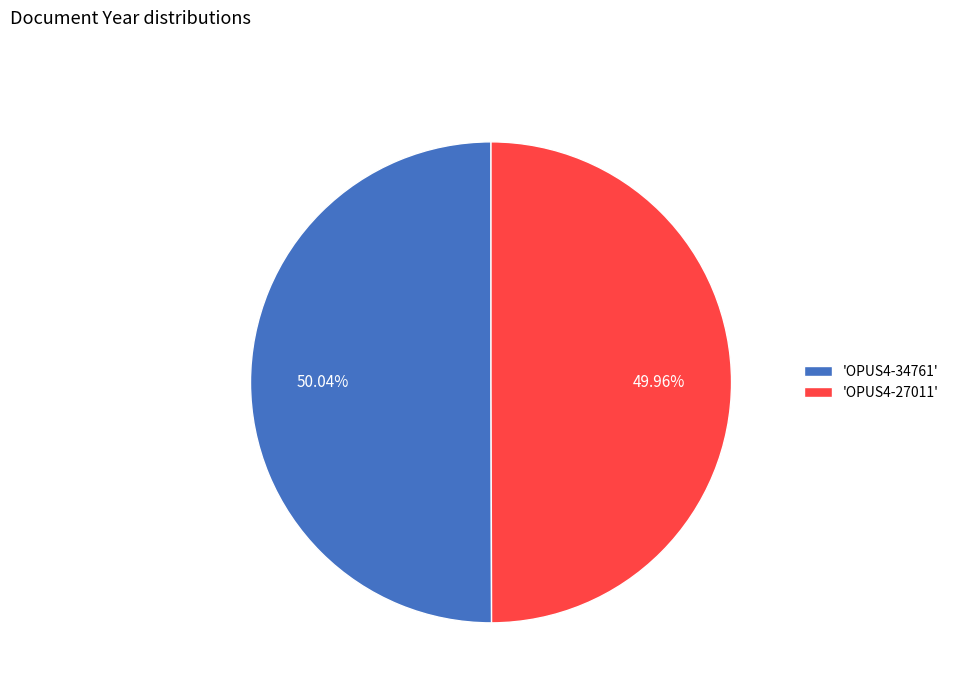

What is the ratio of the value at 'OPUS4-27011' to the value at 'OPUS4-34761'?

1.0